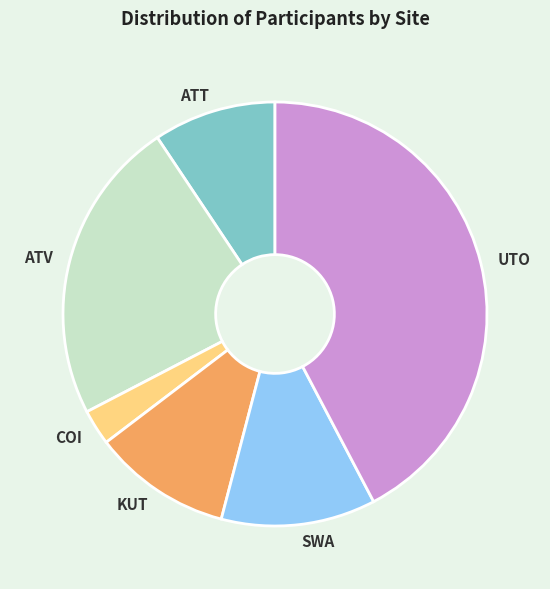

Is there a majority slice in this chart?

No